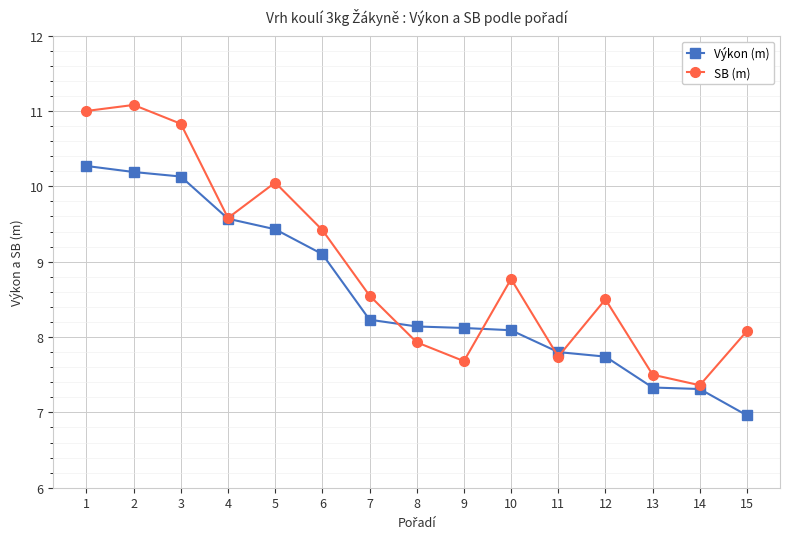

What is the difference between the maximum and minimum values in the SB (m) series?

3.7